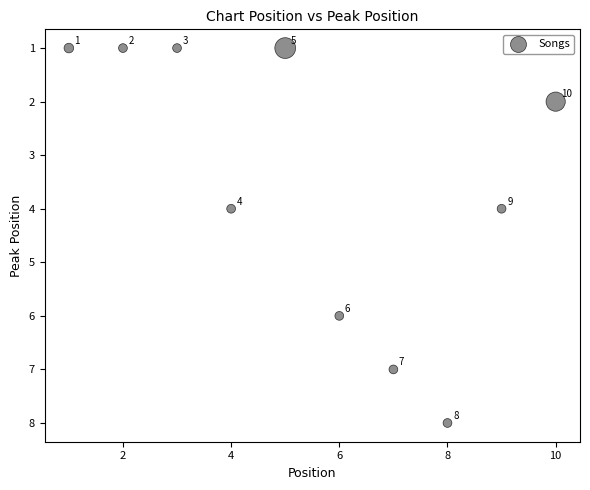

What is the average Y value?

4